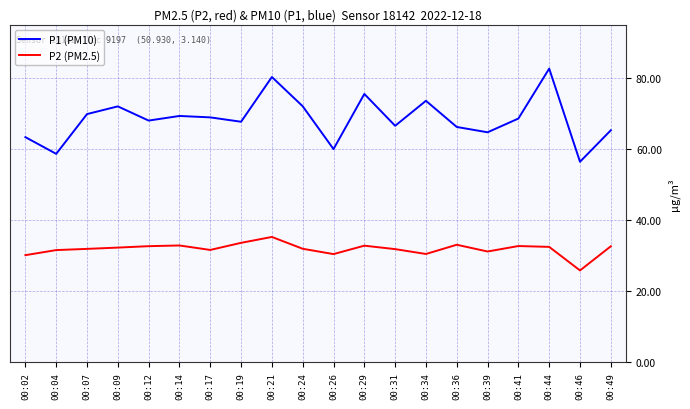

At which category does P1 (PM10) reach its first local valley?

00:04